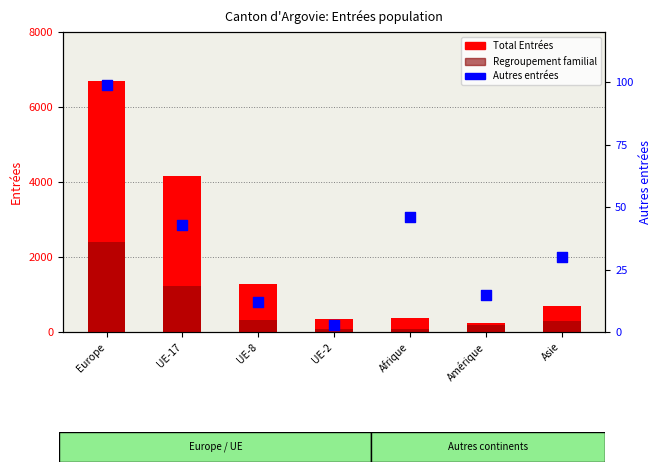

Which series has the largest total across all categories?

Total Entrées